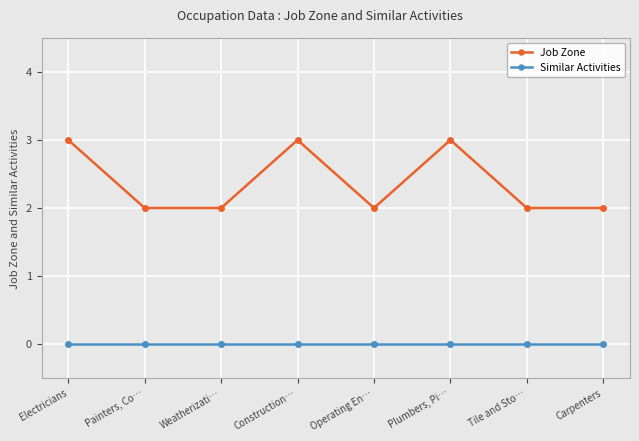

Is the value of Job Zone at Operating En… greater than the value of Similar Activities at Carpenters?

Yes